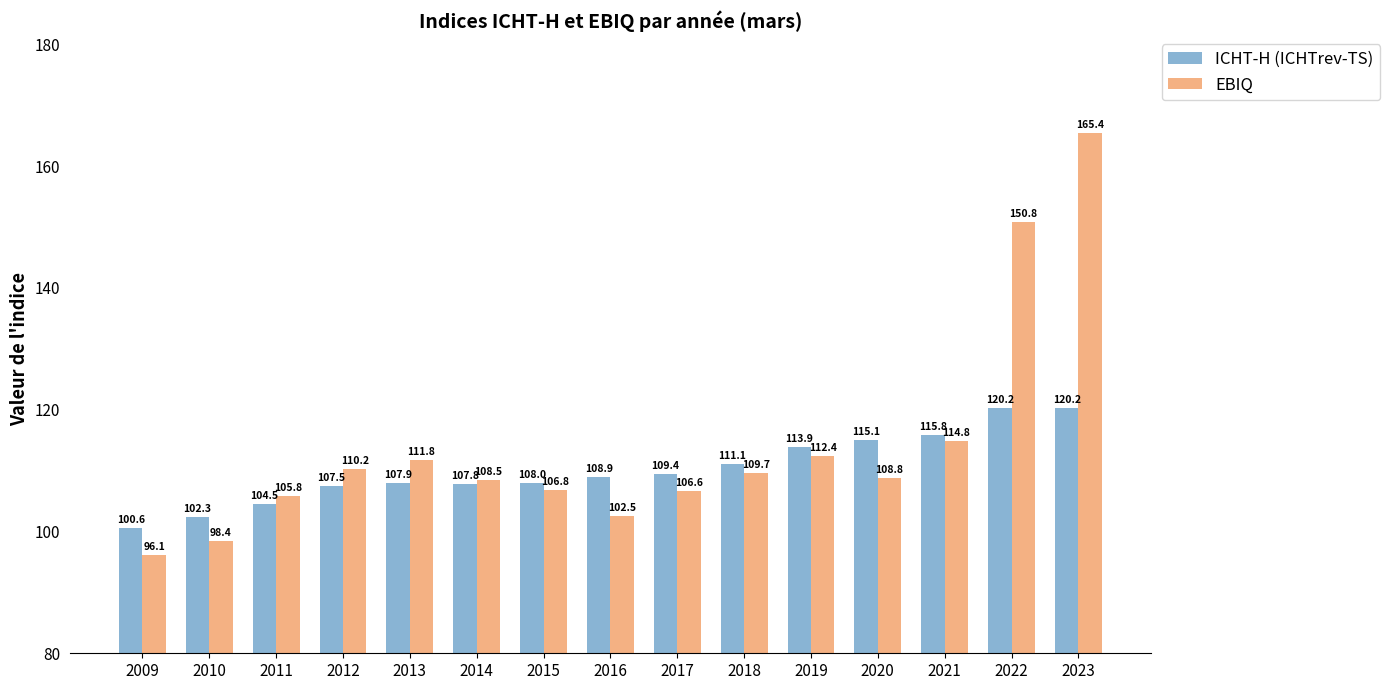

Reading right to left, what are all the values shown in this chart?

ICHT-H (ICHTrev-TS): 2023=120.2	2022=120.2	2021=115.8	2020=115.1	2019=113.9	2018=111.1	2017=109.4	2016=108.9	2015=108.0	2014=107.8	2013=107.9	2012=107.5	2011=104.5	2010=102.3	2009=100.6
EBIQ: 2023=165.4	2022=150.8	2021=114.8	2020=108.8	2019=112.4	2018=109.7	2017=106.6	2016=102.5	2015=106.8	2014=108.5	2013=111.8	2012=110.2	2011=105.8	2010=98.4	2009=96.1